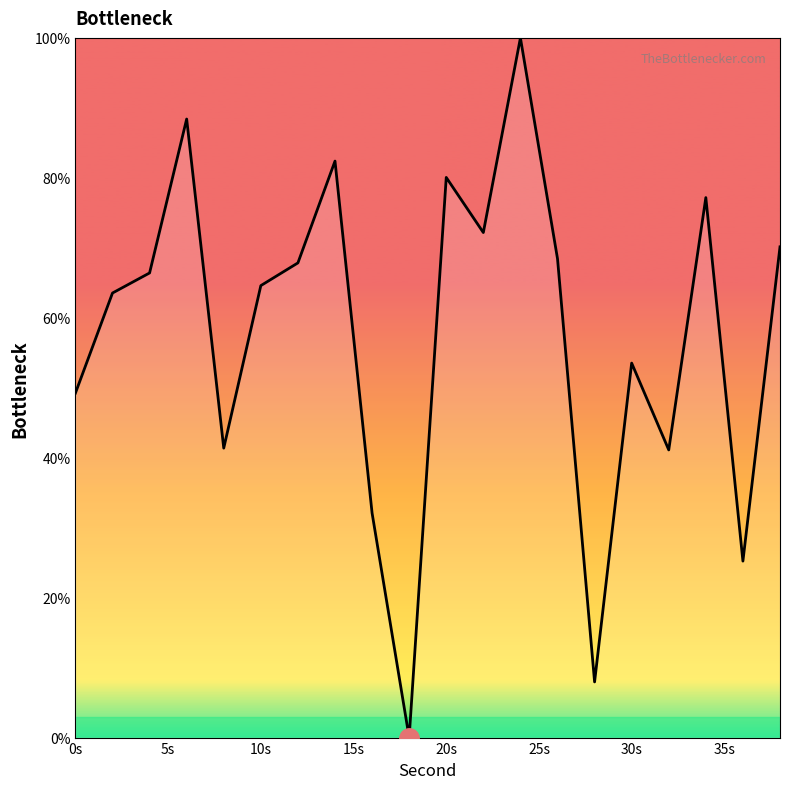

What is the difference between the maximum and minimum values?

100.0